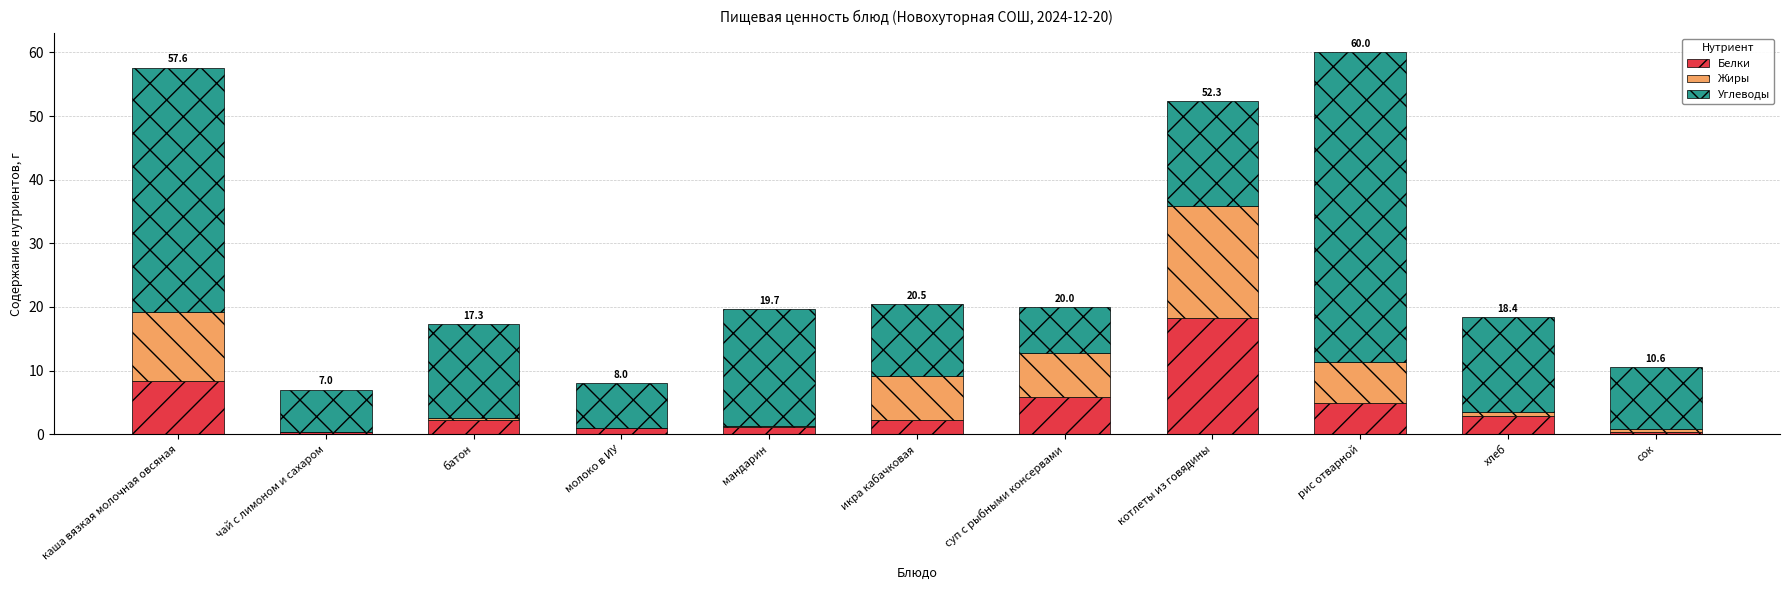

Which category has the highest value in the Белки series?

котлеты из говядины